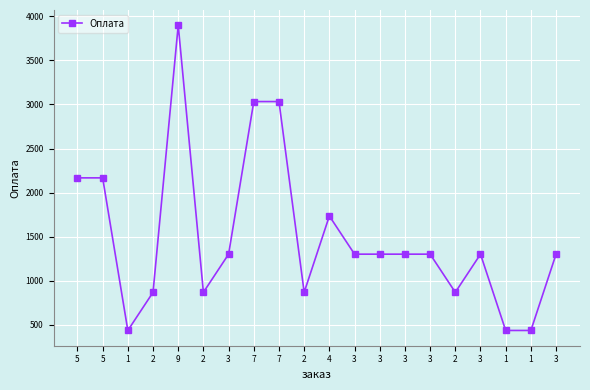

Which category has the highest value across all series?

9